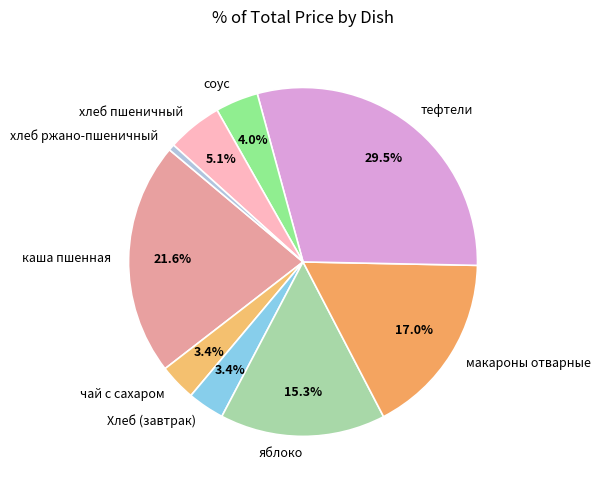

To the nearest percent, what portion does чай с сахаром represent?

3%